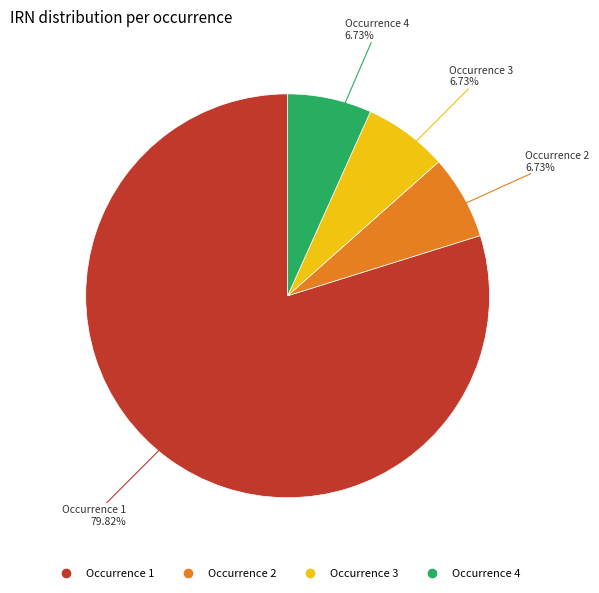

Is there a majority slice in this chart?

Yes